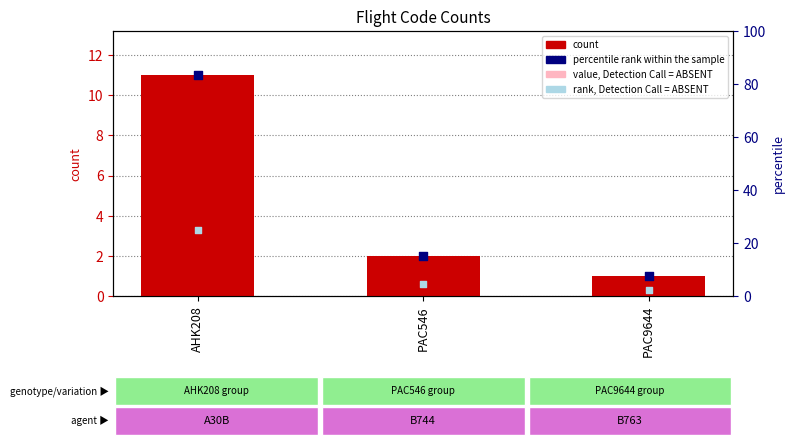

Is the value of value, Detection Call = ABSENT at PAC546 greater than the value of count at PAC546?

No